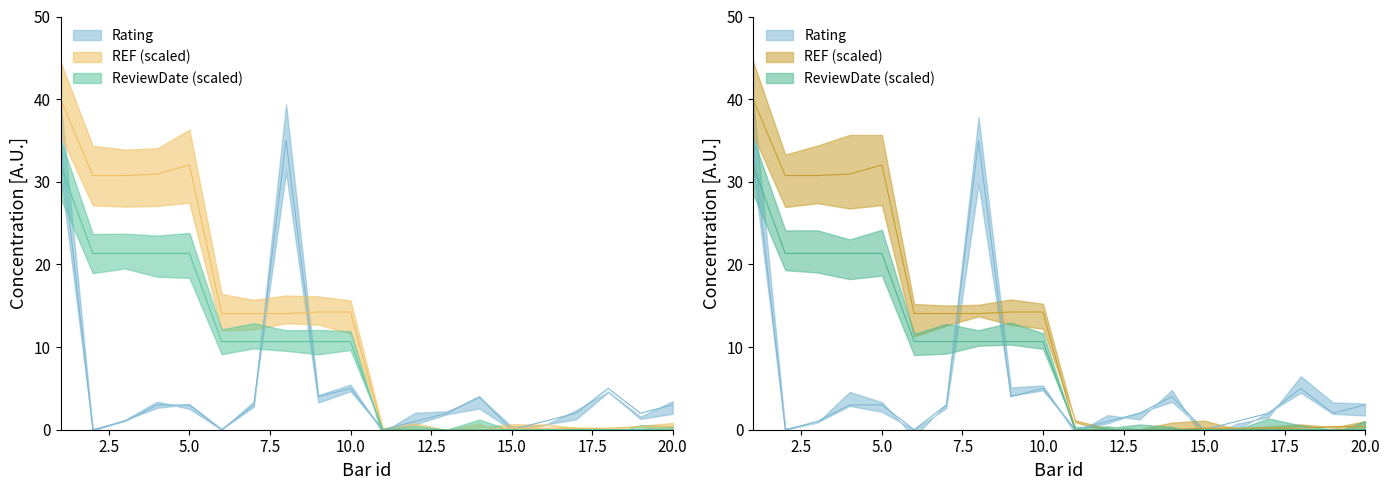

How many interior local valleys does the Rating series have?

6